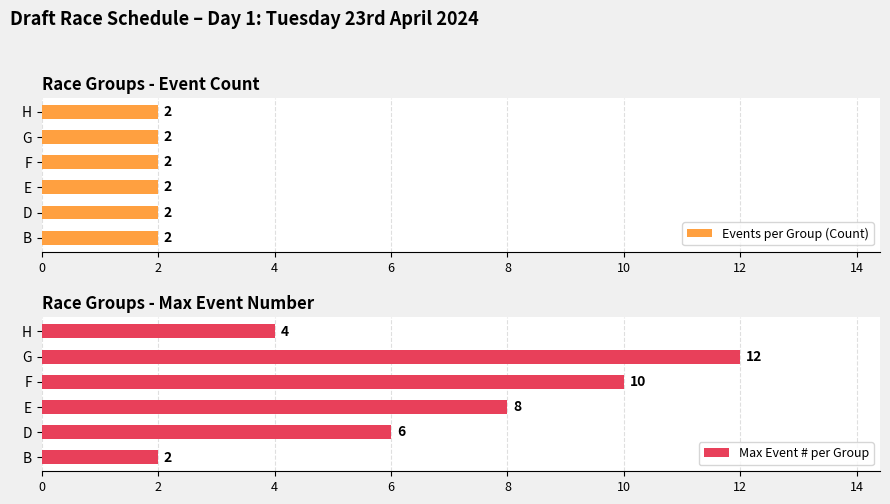

Rank the series by their maximum value, from highest to lowest.

Max Event # per Group, Events per Group (Count)